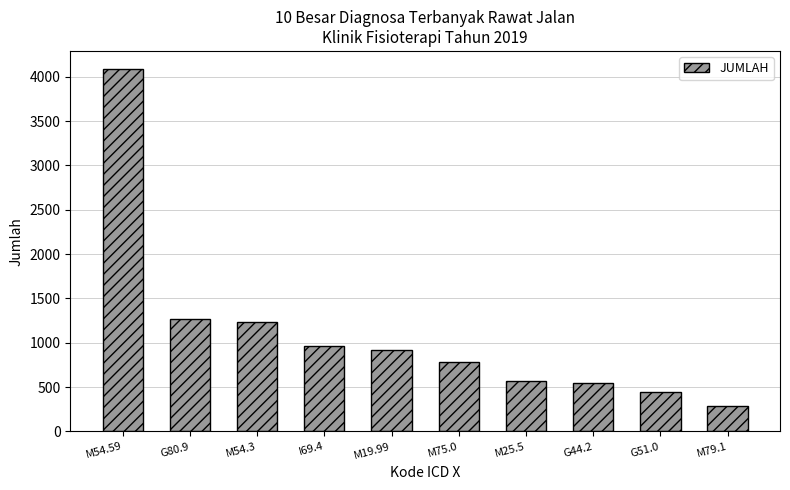

What is the difference between the maximum and minimum values?

3794